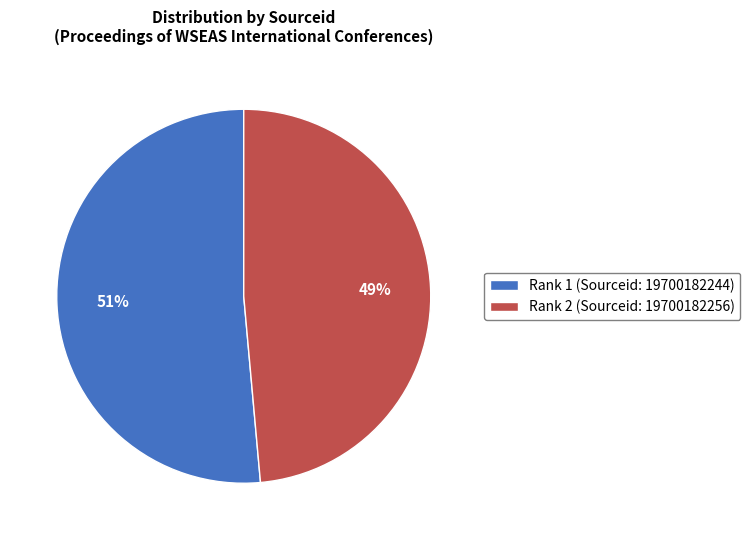

Count the number of slices in the pie.

2